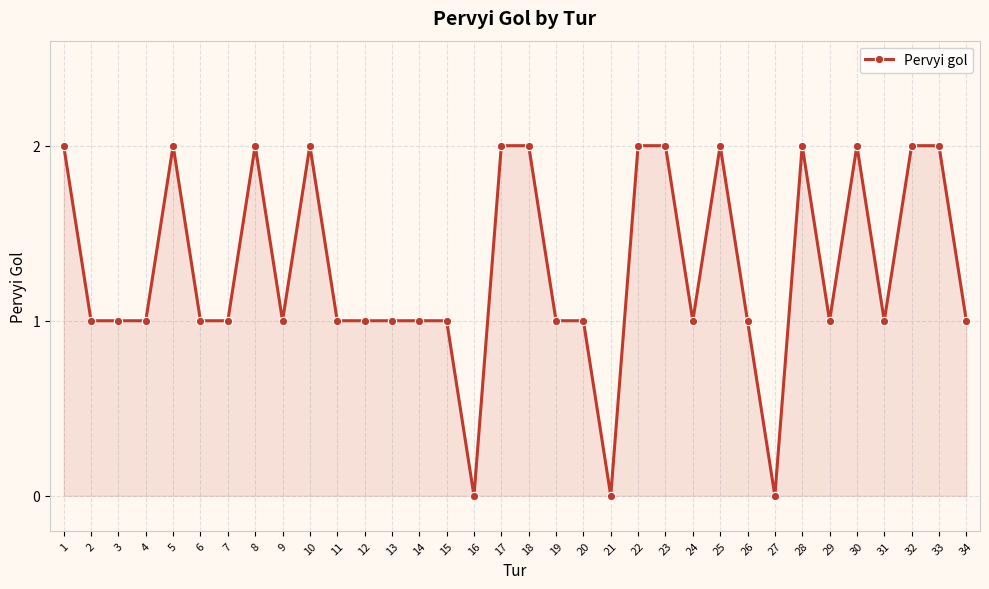

Reading left to right, extract all data points from this chart.

1=2	2=1	3=1	4=1	5=2	6=1	7=1	8=2	9=1	10=2	11=1	12=1	13=1	14=1	15=1	16=0	17=2	18=2	19=1	20=1	21=0	22=2	23=2	24=1	25=2	26=1	27=0	28=2	29=1	30=2	31=1	32=2	33=2	34=1